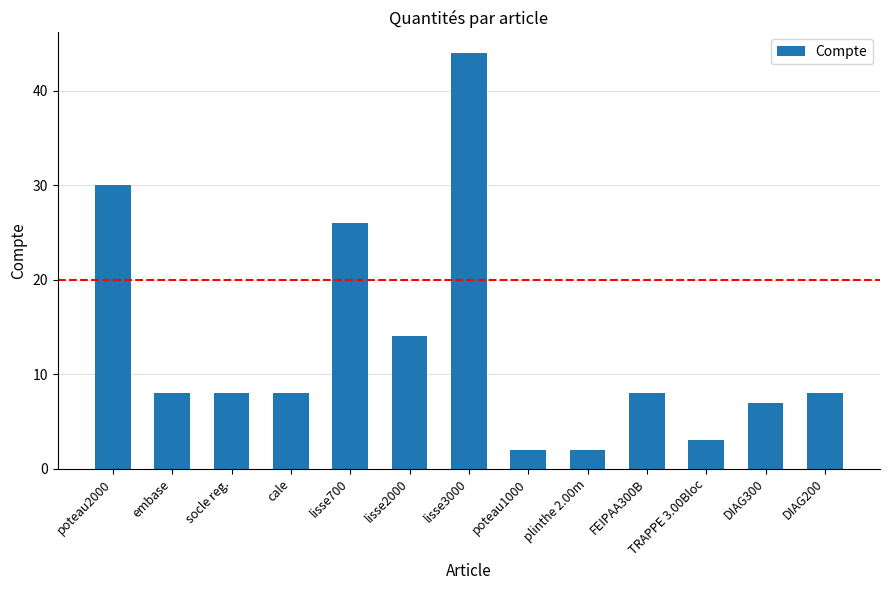

Are the bars horizontal?

No